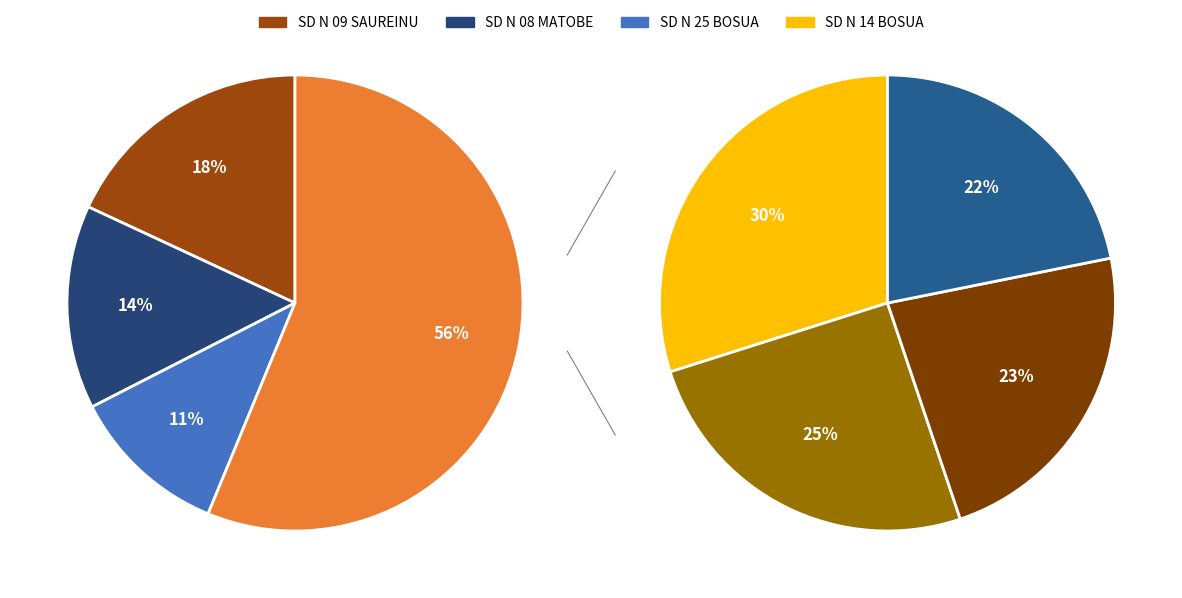

Between SD NEGERI 08 MATOBE and SD NEGERI 01 SIOBAN, which is larger?

SD NEGERI 08 MATOBE